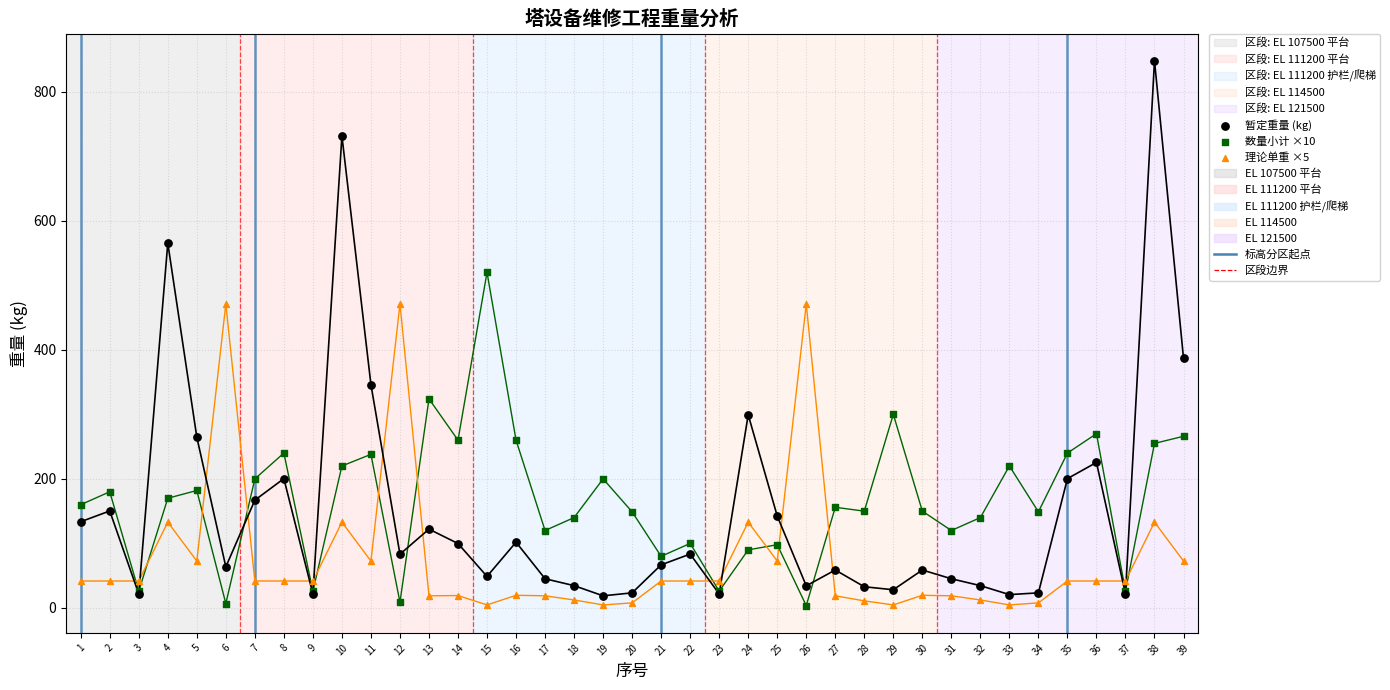

Which series has the widest spread of Y values?

暂定重量 (kg)